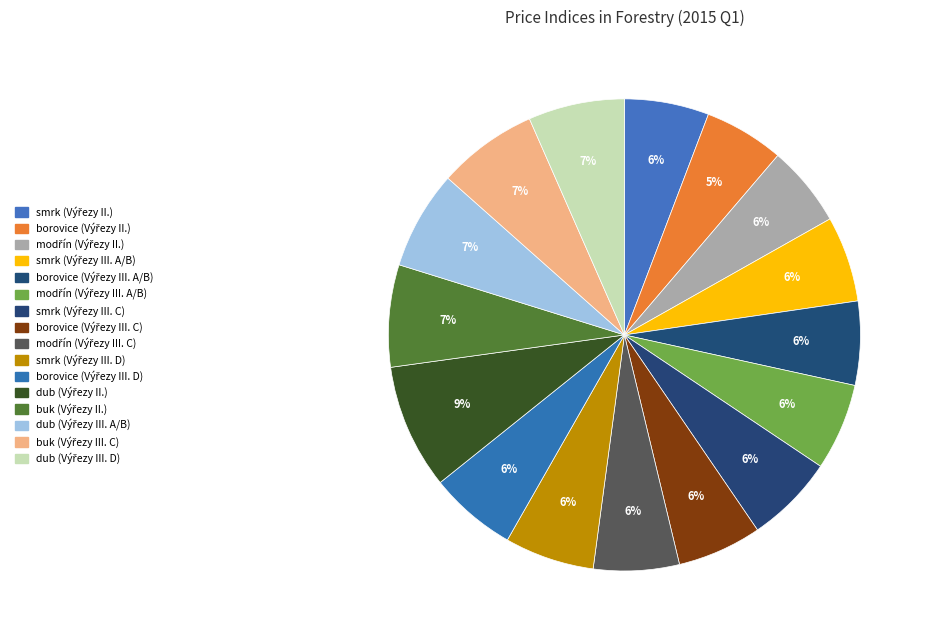

How many segments does this pie chart have?

16